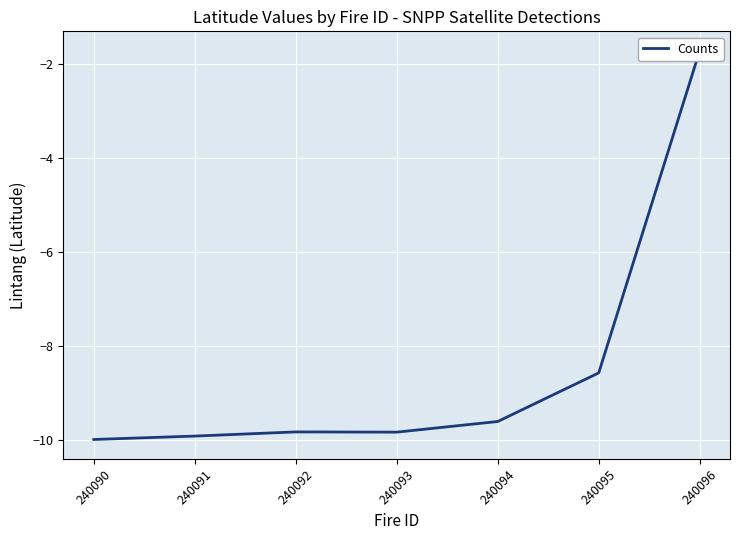

What is the sum of the values at 240095 and 240091?

-18.5